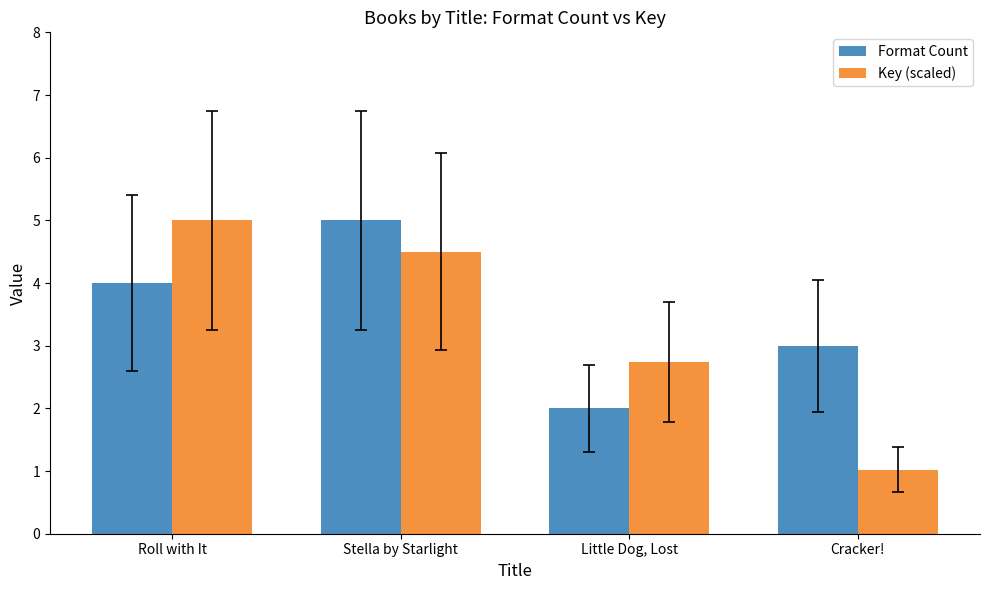

Which series has the largest total across all categories?

Format Count